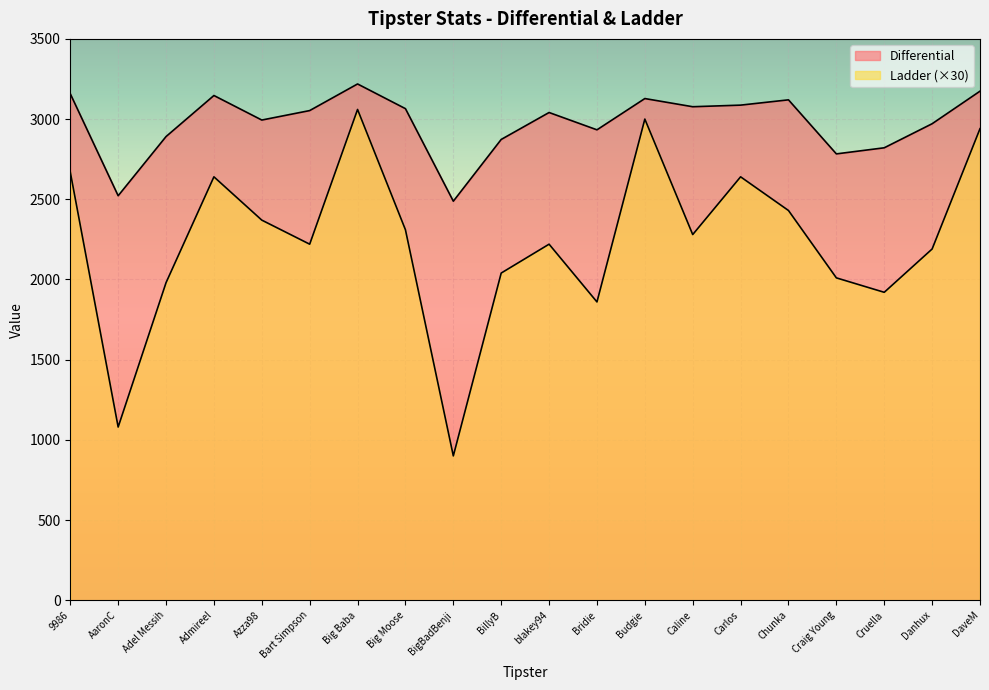

Where does the Differential series first go above 3053?

9986